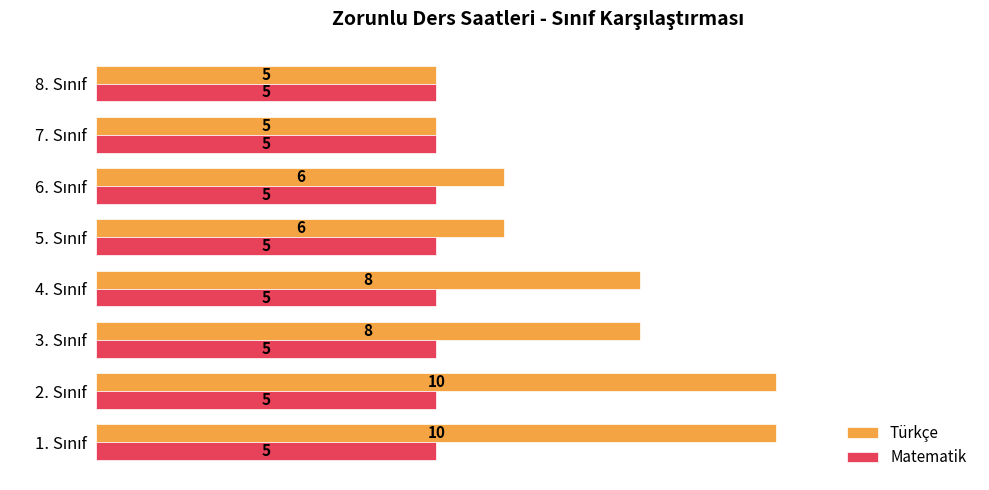

What is the average value of the Matematik series?

5